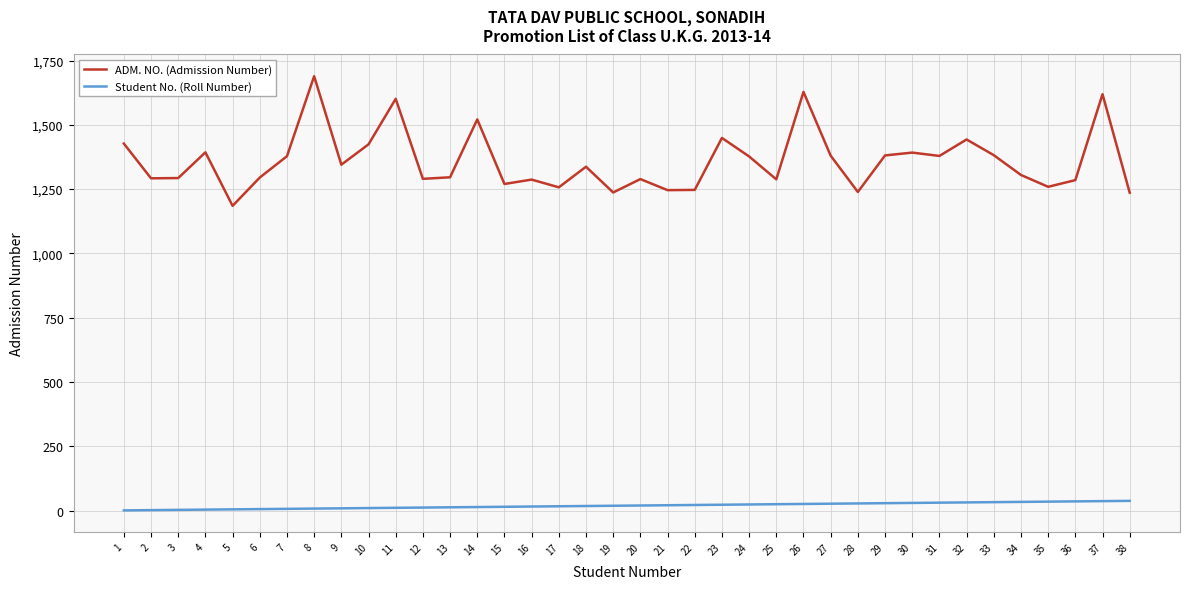

At how many categories does at least one series exceed 821?

38